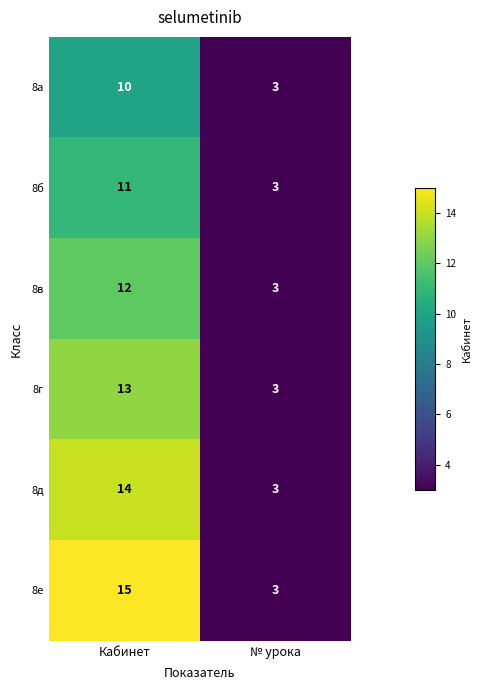

Reading left to right, what are all the values shown in this chart?

8а: 10	3
8б: 11	3
8в: 12	3
8г: 13	3
8д: 14	3
8е: 15	3